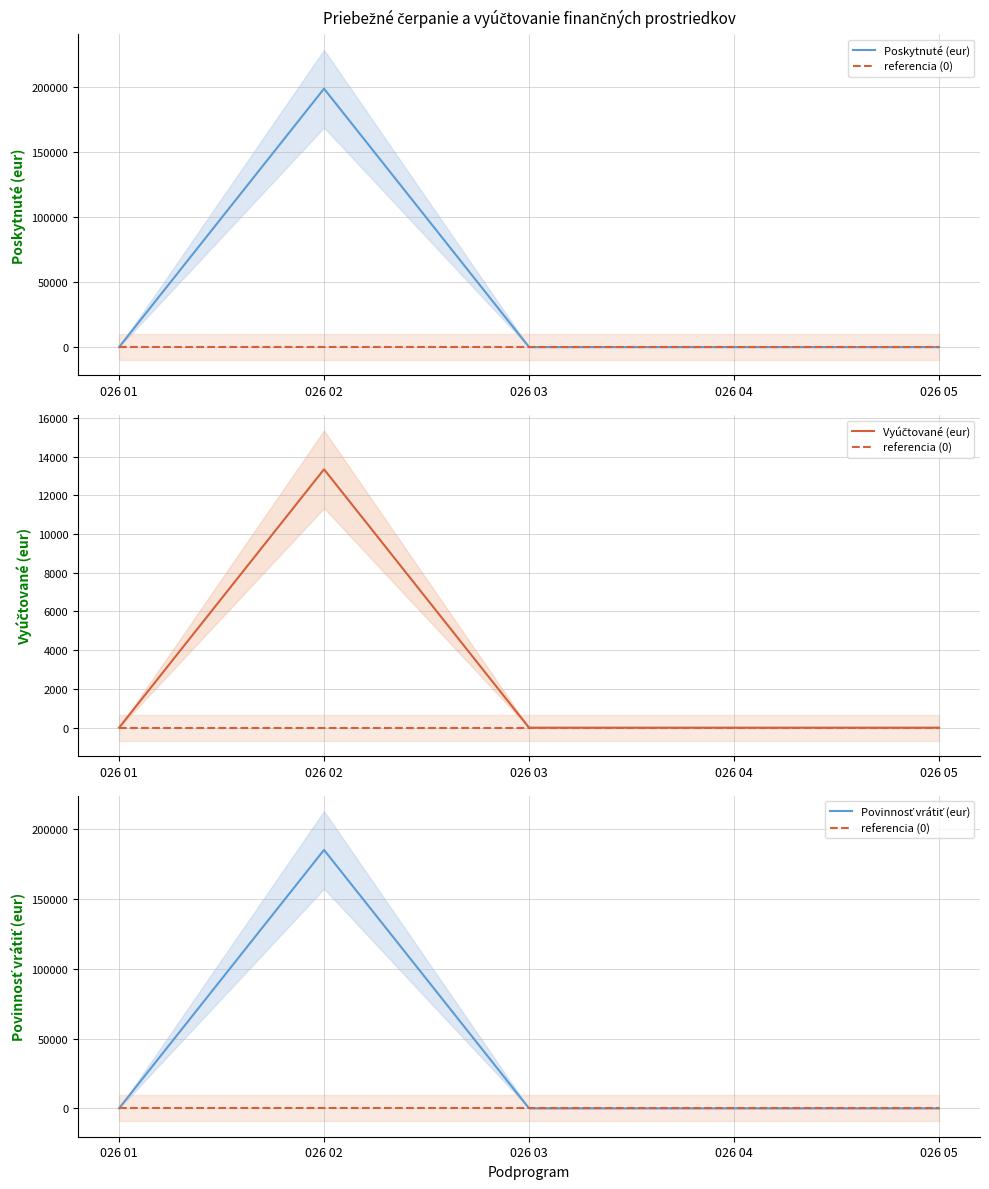

Which category has the lowest value in the Vyúčtované (eur) series?

026 01